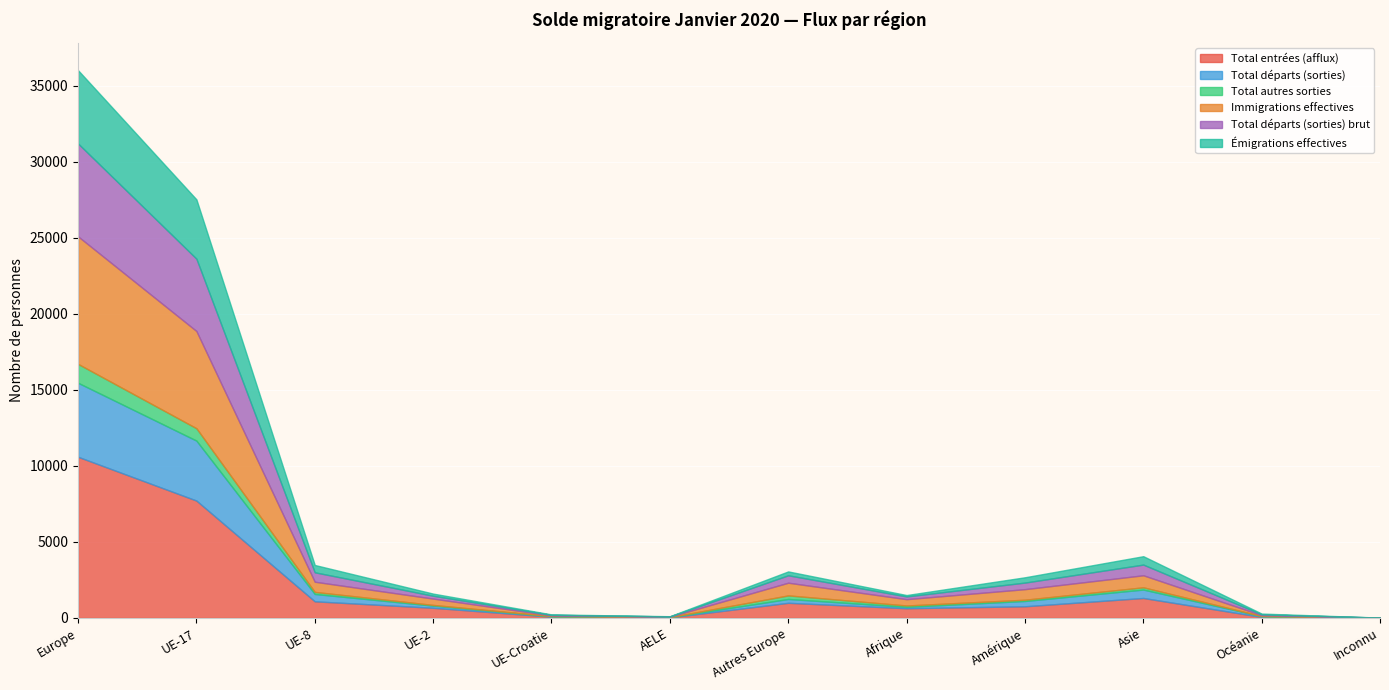

What is the approximate value of Émigrations effectives at UE-8, to the nearest 100?

500